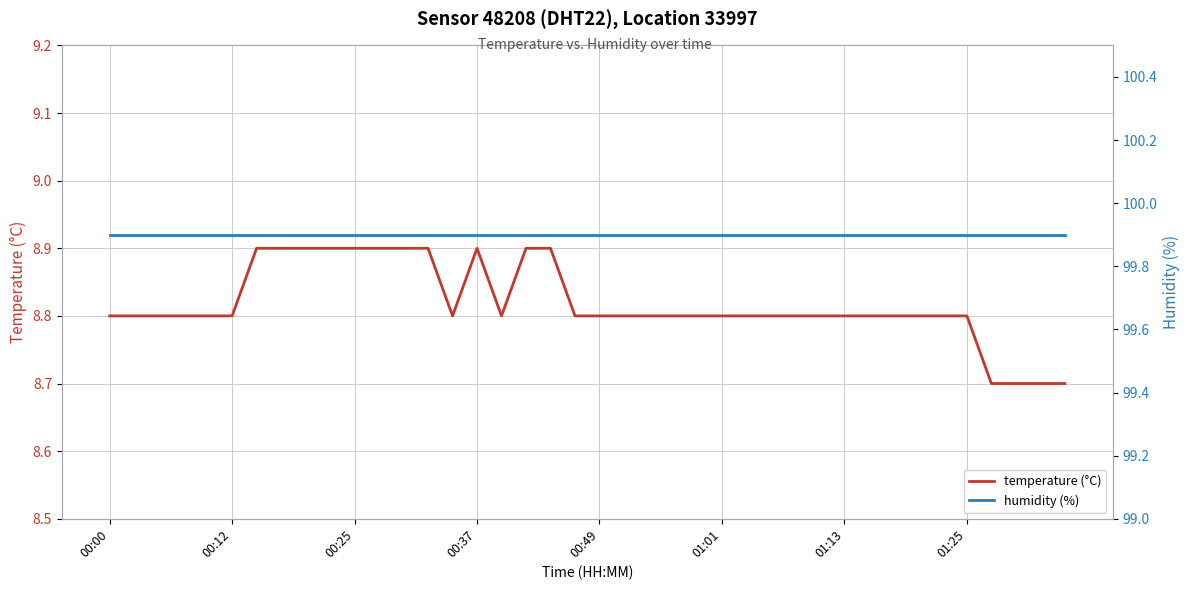

The value of temperature (°C) at 01:25 is 8.8. True or false?

True